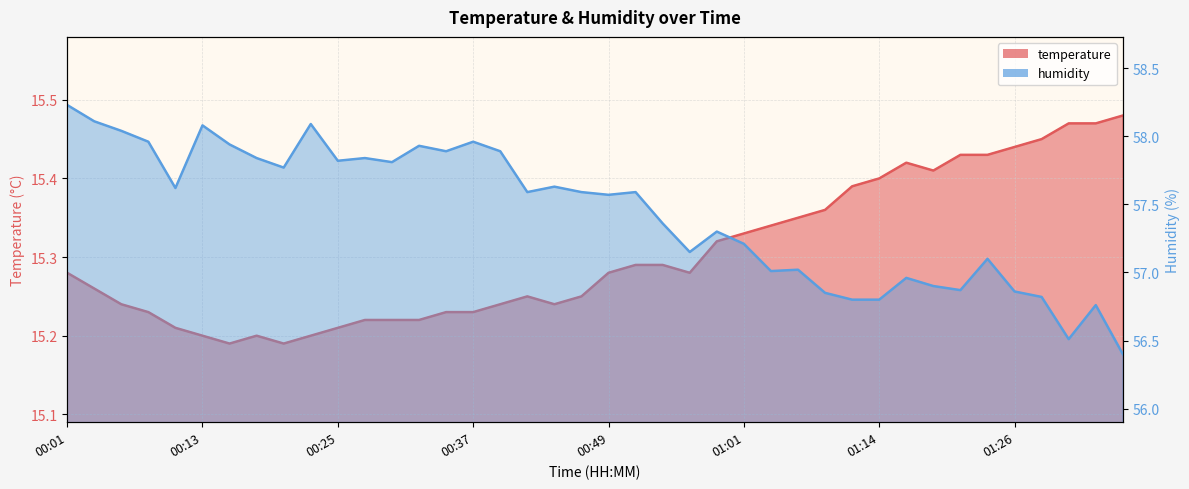

Rank the categories by temperature value from highest to lowest.

01:35, 01:31, 01:33, 01:28, 01:26, 01:21, 01:23, 01:16, 01:18, 01:14, 01:11, 01:09, 01:06, 01:04, 01:01, 00:59, 00:52, 00:54, 00:01, 00:49, 00:57, 00:03, 00:42, 00:47, 00:05, 00:39, 00:44, 00:08, 00:35, 00:37, 00:27, 00:30, 00:32, 00:10, 00:25, 00:13, 00:18, 00:22, 00:15, 00:20